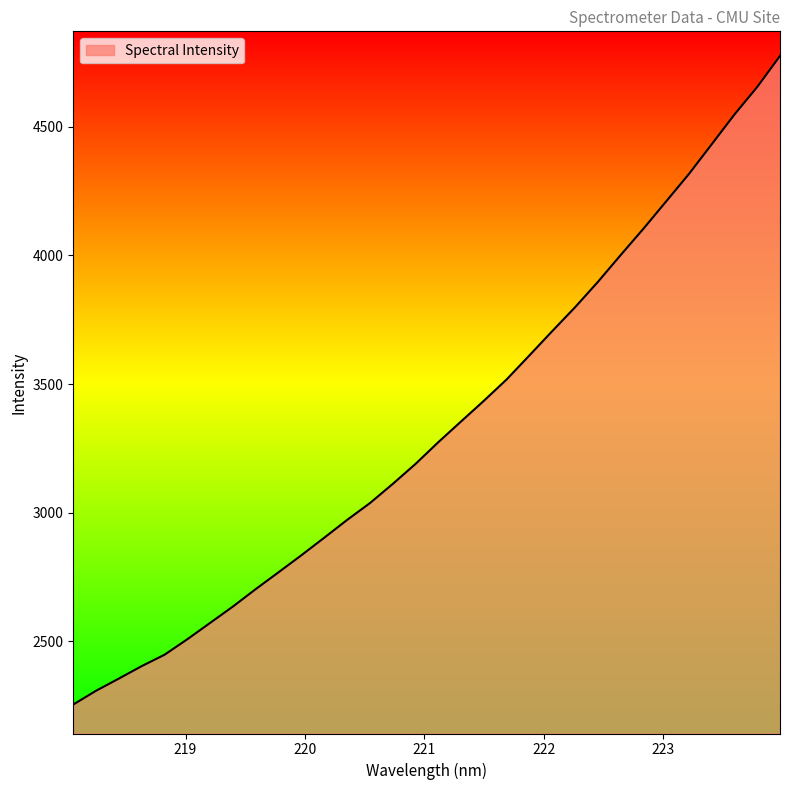

What is the smallest value displayed?

2254.5